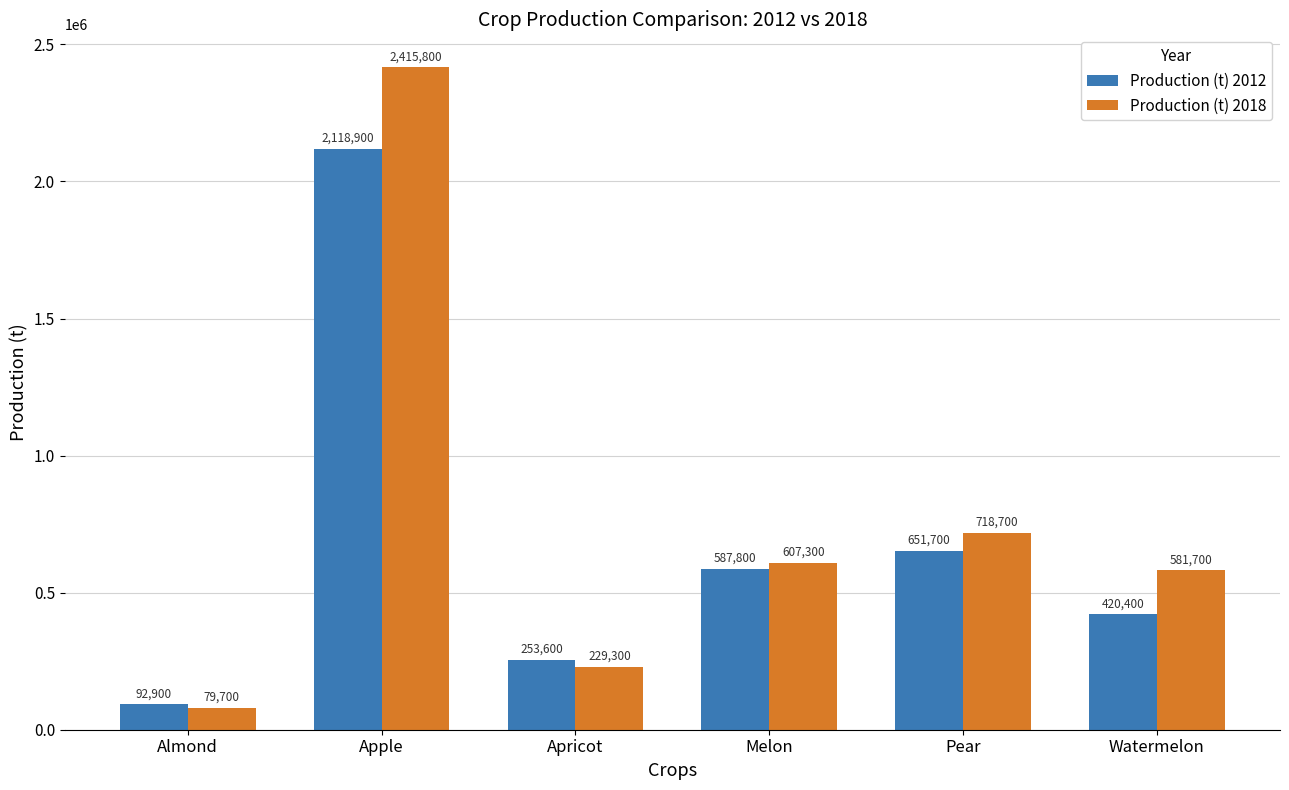

Reading left to right, transcribe all the data shown in this chart.

Production (t) 2012: Almond=92900	Apple=2118900	Apricot=253600	Melon=587800	Pear=651700	Watermelon=420400
Production (t) 2018: Almond=79700	Apple=2415800	Apricot=229300	Melon=607300	Pear=718700	Watermelon=581700